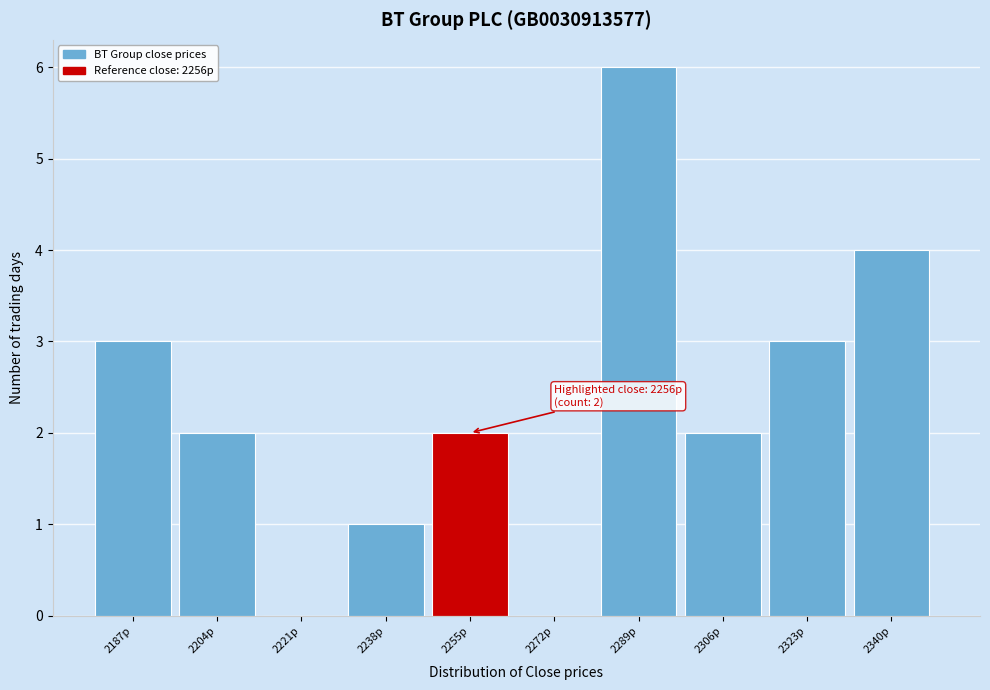

Reading left to right, what are all the values shown in this chart?

2187p=3	2204p=2	2221p=0	2238p=1	2255p=2	2272p=0	2289p=6	2306p=2	2323p=3	2340p=4